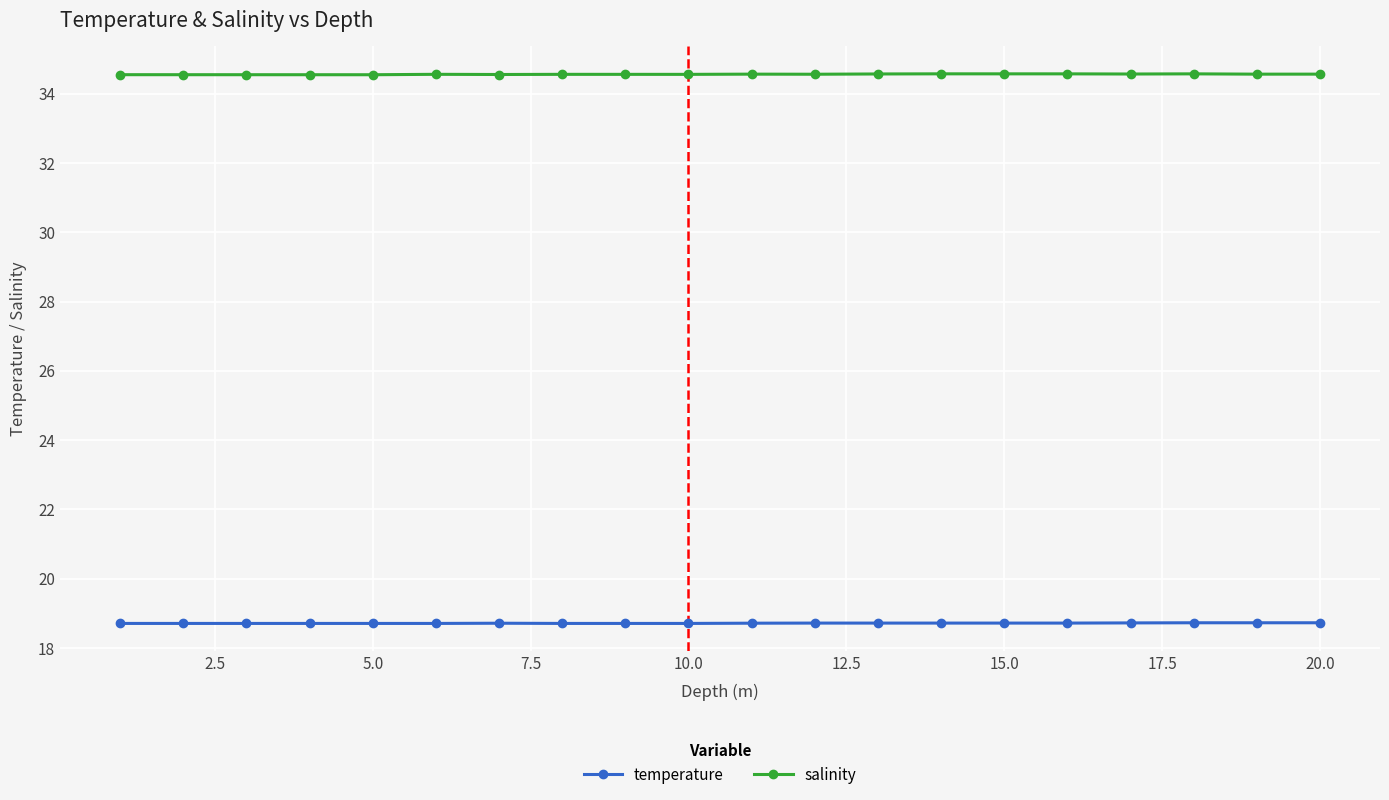

What is the average value of the temperature series?

18.7